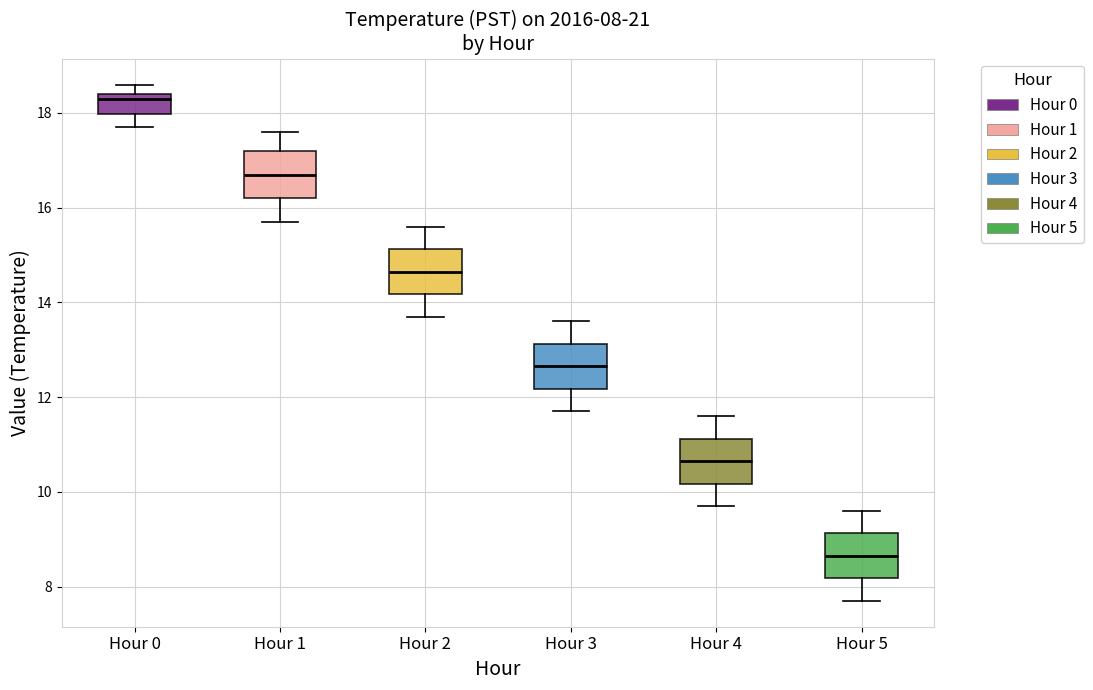

Which box's median line is the lowest?

Hour 5